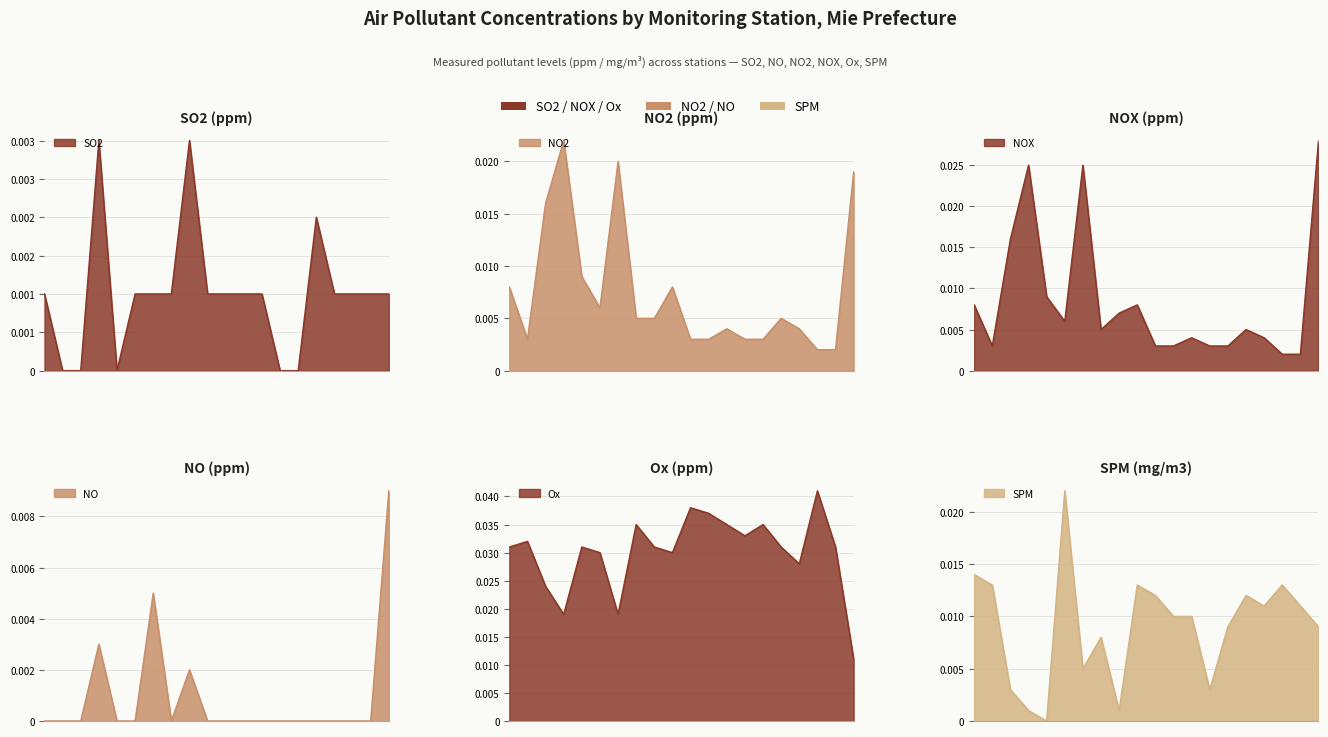

What are all the series names shown in the legend?

SO2, NO2, NOX, NO, Ox, SPM